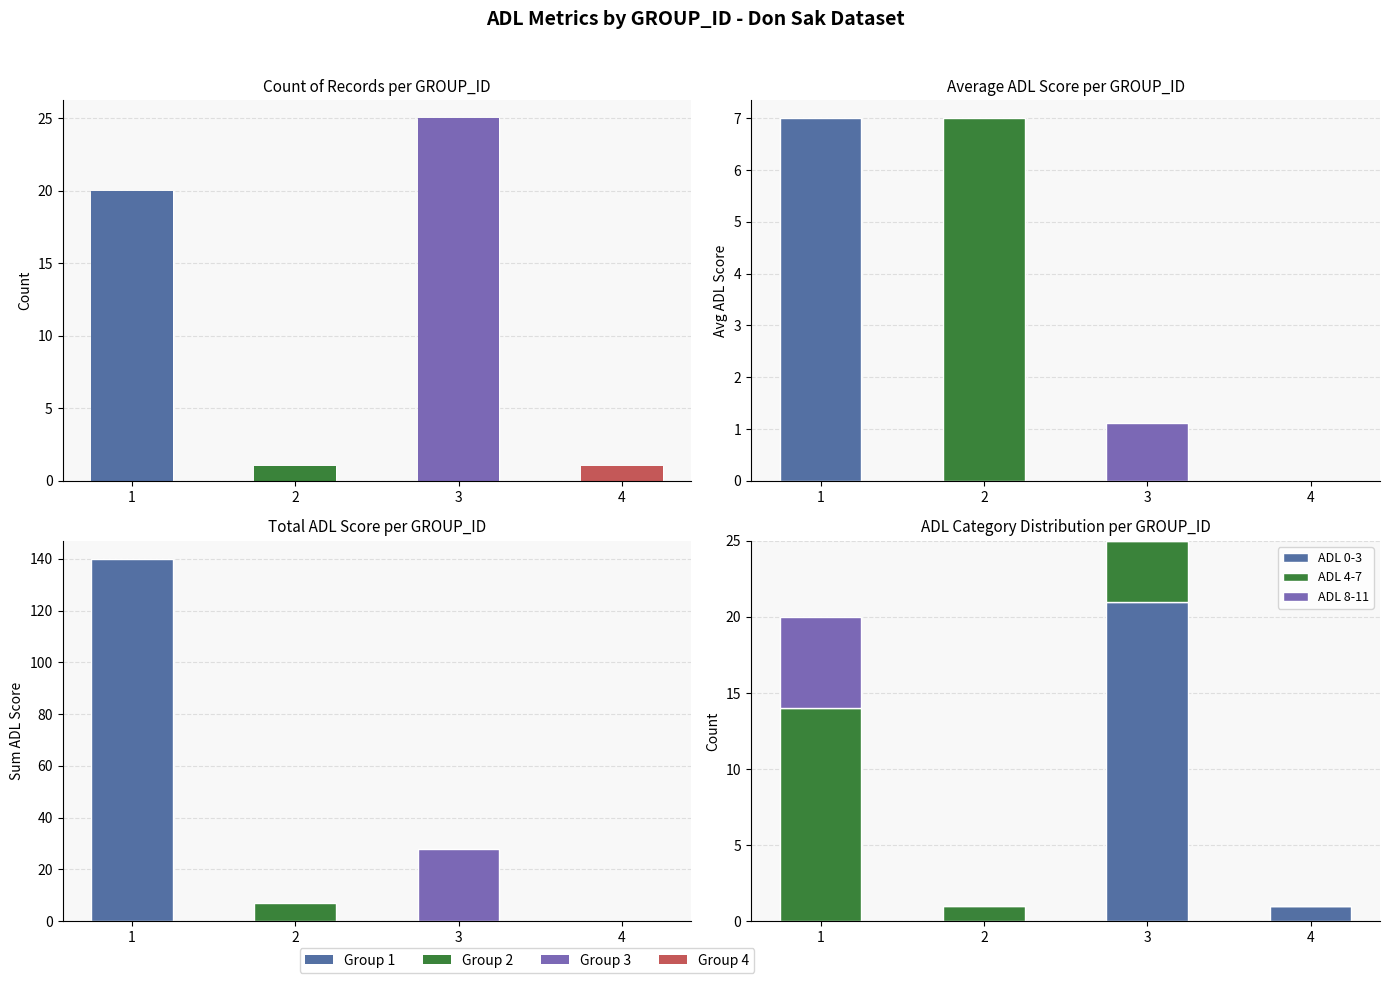

Is the value of ADL 4-7 at 4 greater than the value of ADL 0-3 at 2?

No